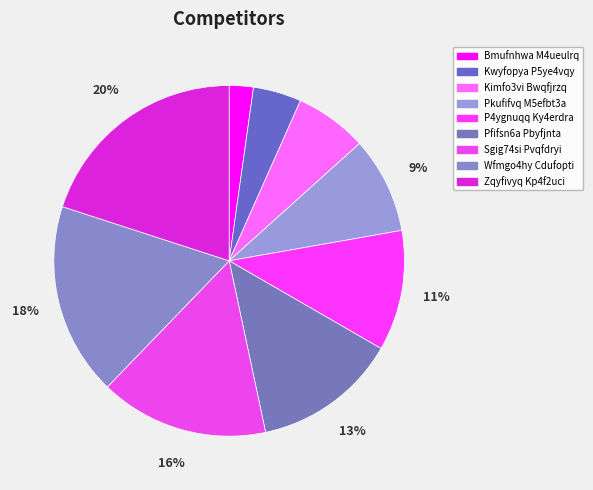

To the nearest percent, what is the average slice percentage?

11%